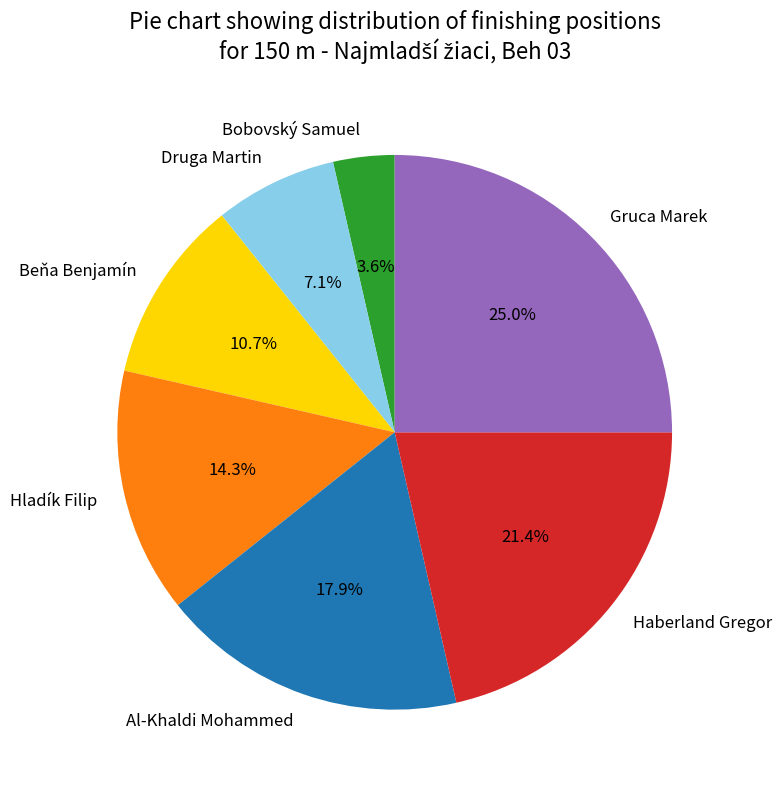

What is the largest slice in the pie chart?

Gruca Marek